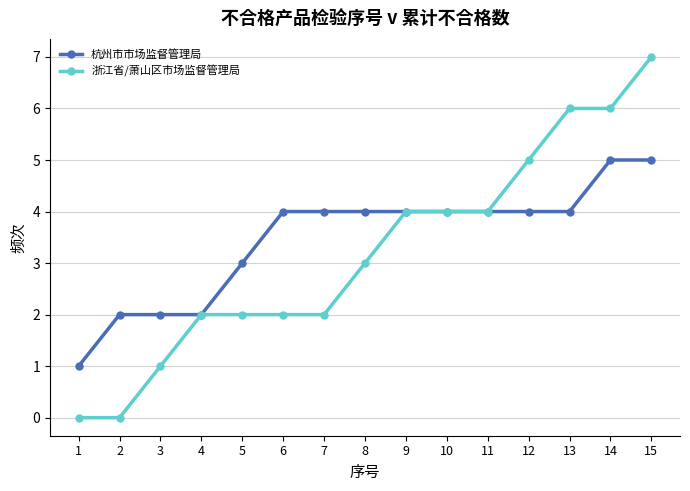

What is the sum of all 浙江省/萧山区市场监督管理局 values?

48